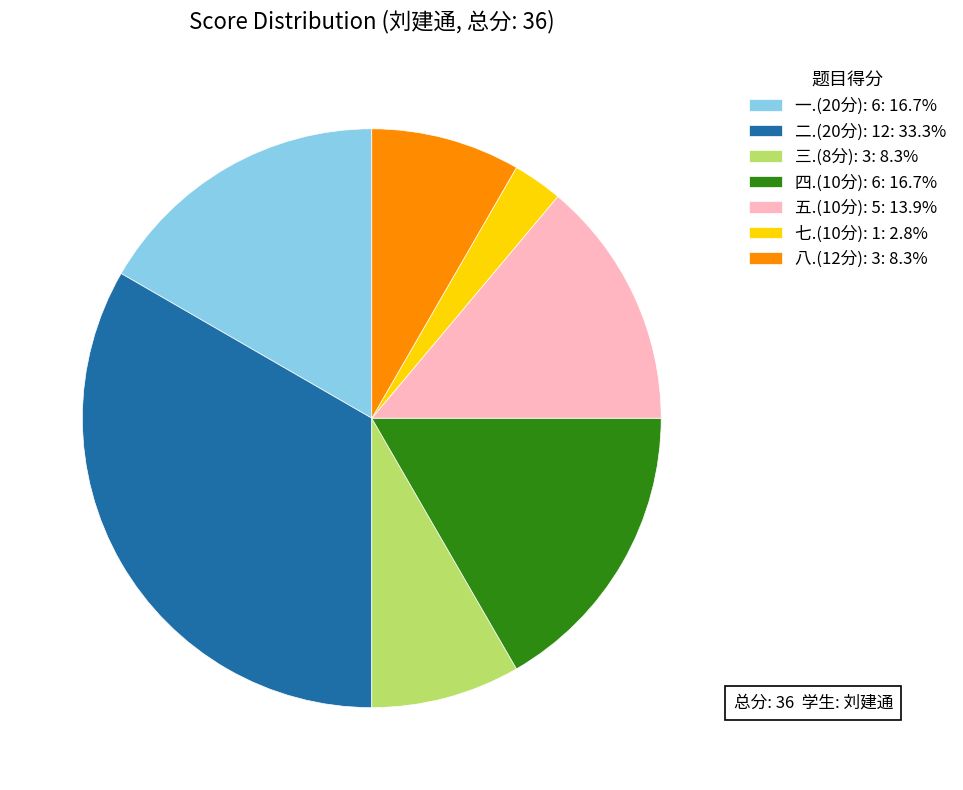

Is the sum of 七.(10分): 1: 2.8% and 四.(10分): 6: 16.7% greater than half?

No